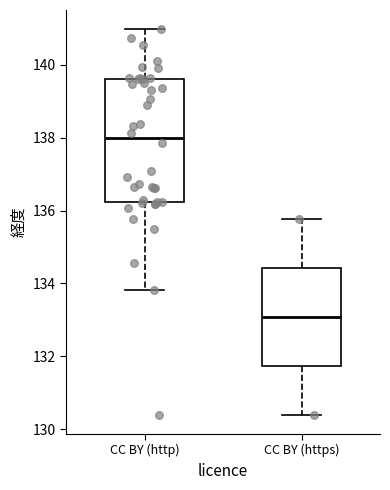

Reading left to right, transcribe this box plot: for each box, give where its median line is, the range the box spans, and where its two whiskers end, as read against the y-axis. The values are not printed on the chart, so give them approximately, as read against the axis.

CC BY (http): median 138.0, box 136.2 to 139.6, whiskers 133.8 to 141.0
CC BY (https): median 133.0, box 131.8 to 134.4, whiskers 130.4 to 135.8